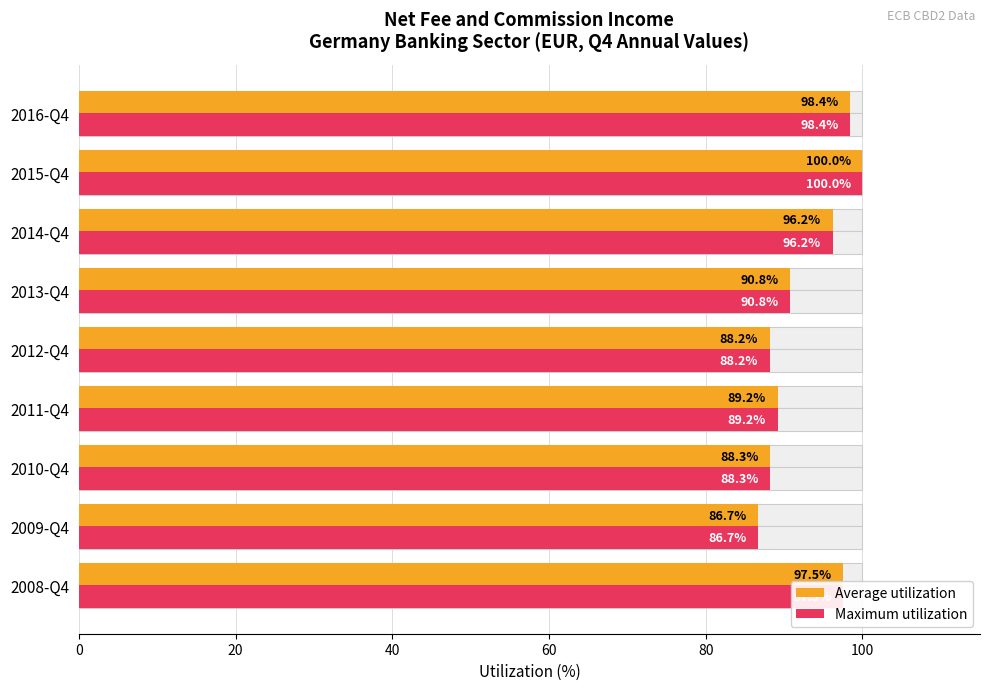

What is the maximum value shown in the chart?

100.0